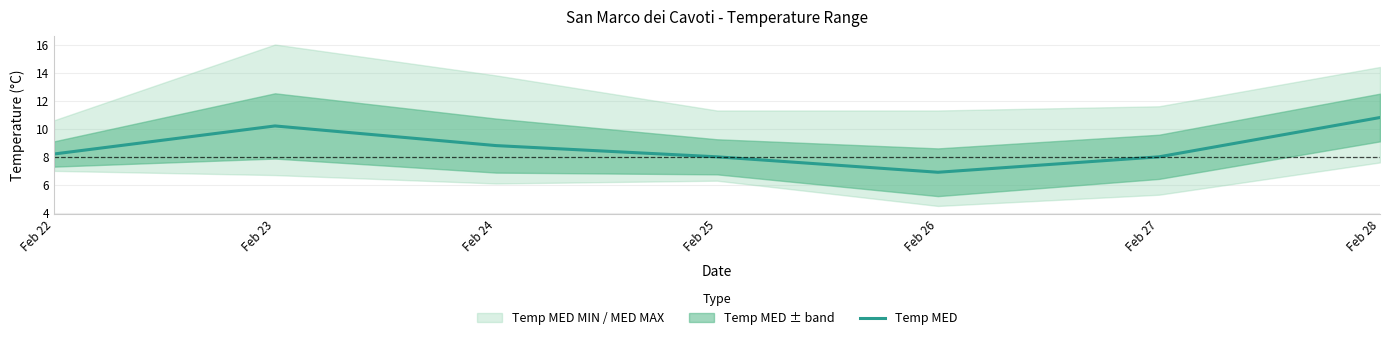

What value does the data have at Feb 23?

10.2